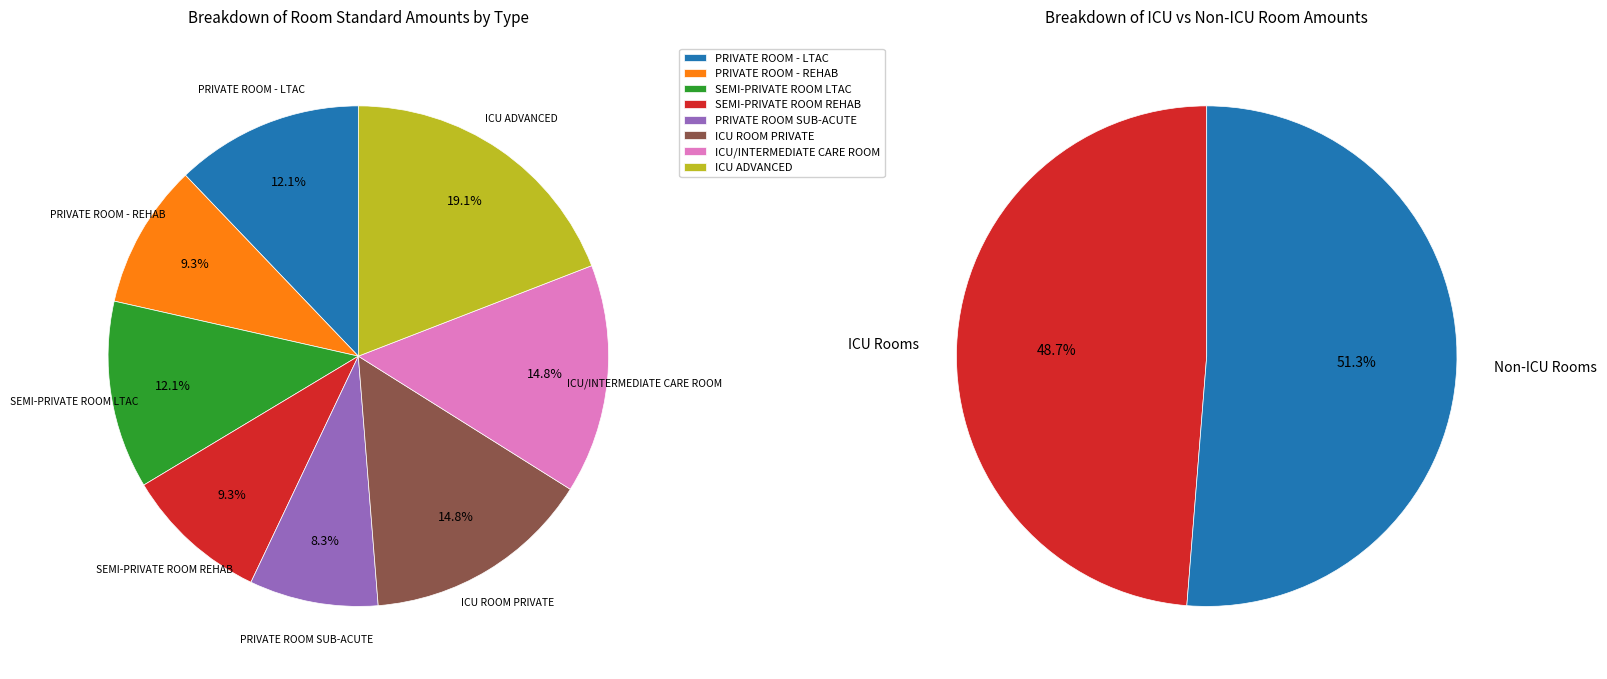

Which slice is the smallest?

PRIVATE ROOM SUB-ACUTE